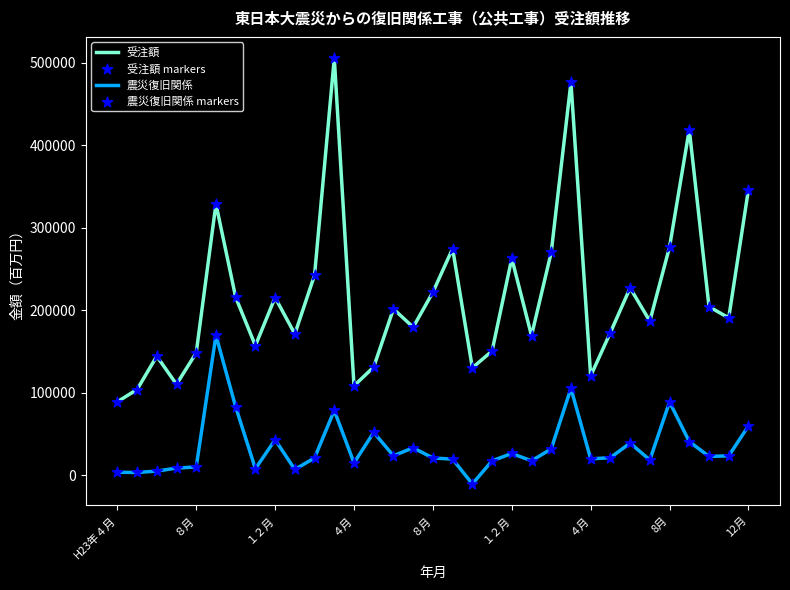

What is the minimum value for 受注額?

89053.0